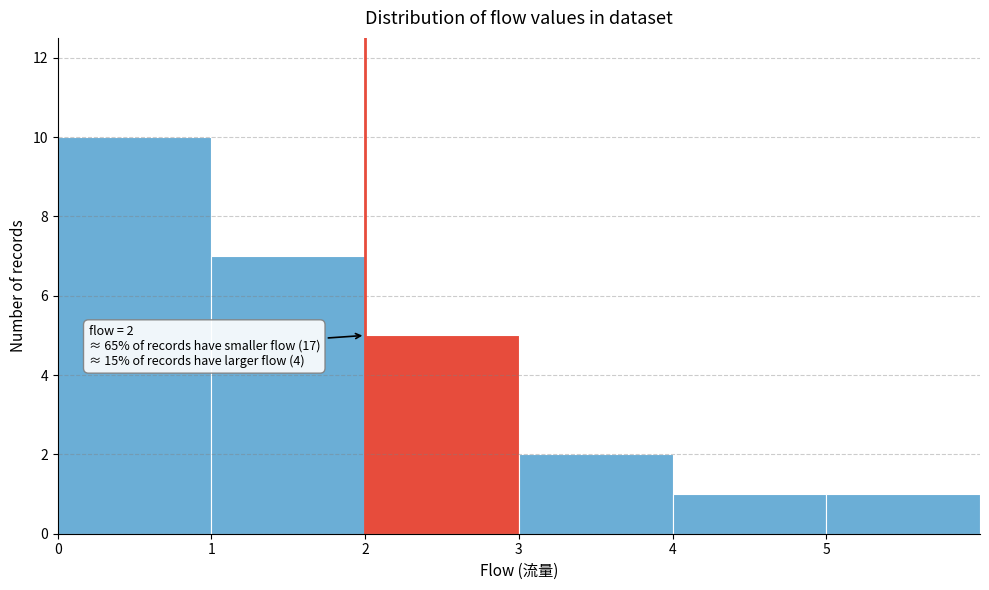

Which range on the x-axis has the tallest bar?

0 to 1